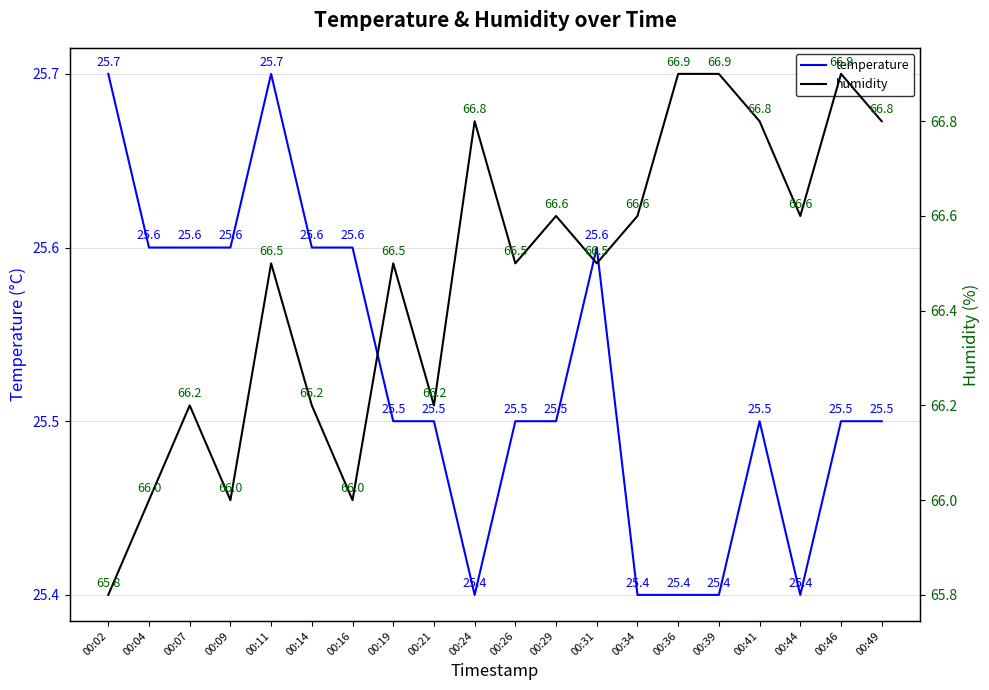

What is the approximate value of humidity at 00:14?

66.2